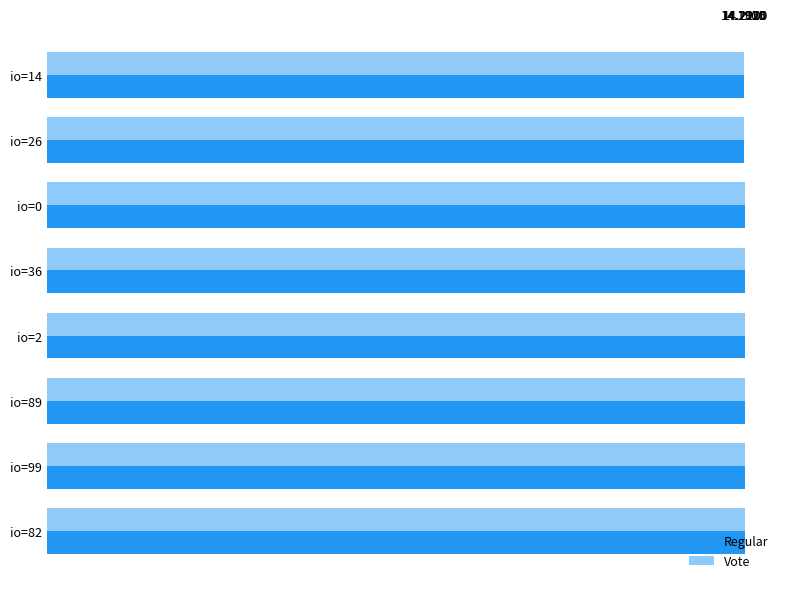

Is it true that Regular equals 4.6 at io=89?

False